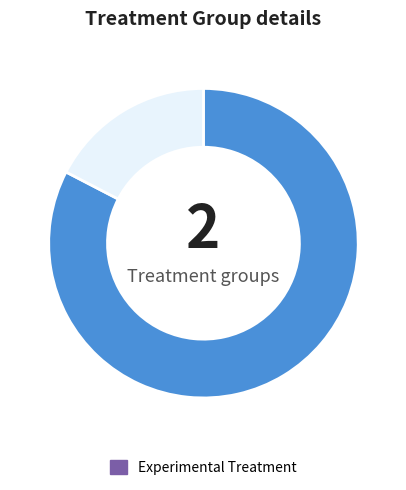

Does any single category account for the majority?

Yes